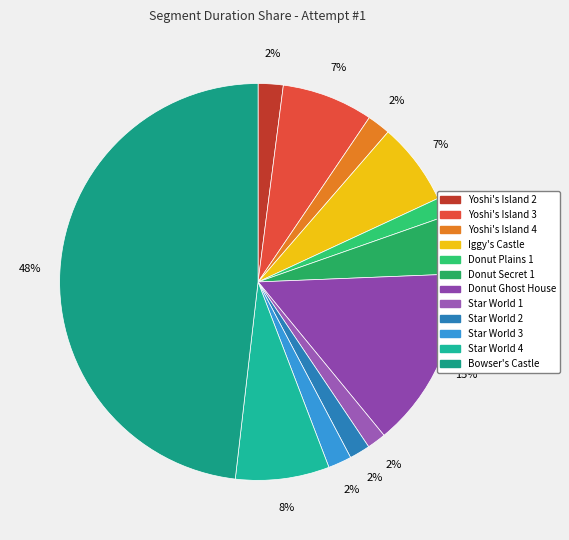

To the nearest percent, what is the combined percentage of Yoshi's Island 3 and Donut Plains 1?

9%